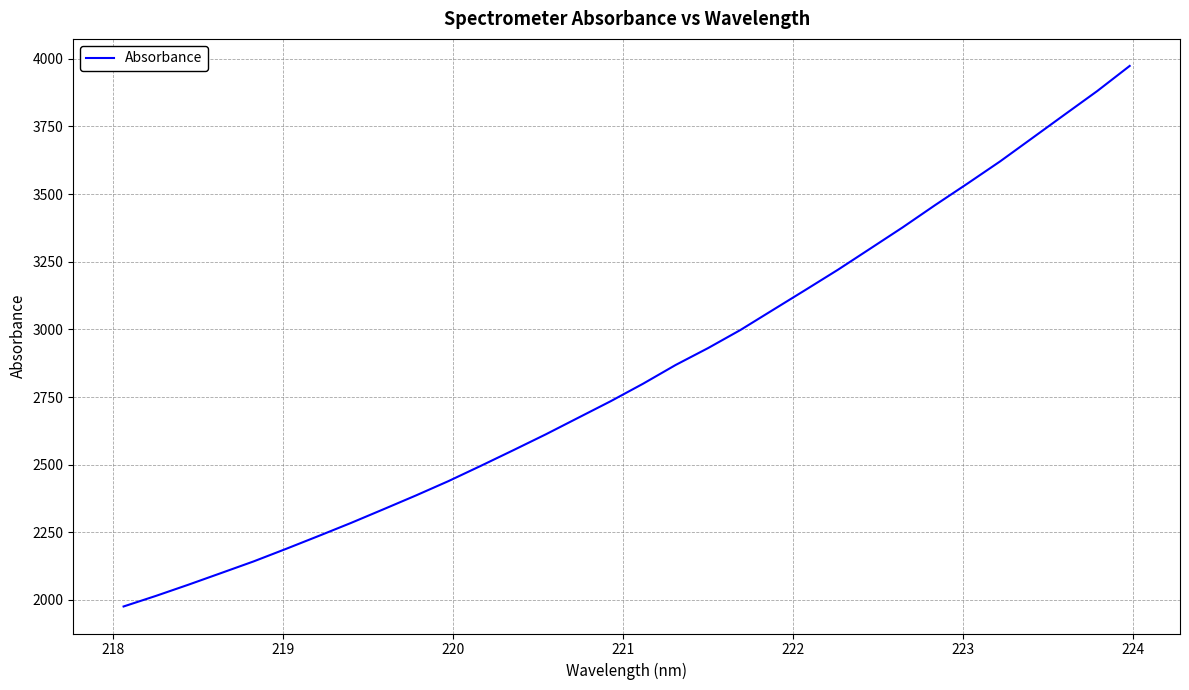

What is the greatest value displayed?

3973.8